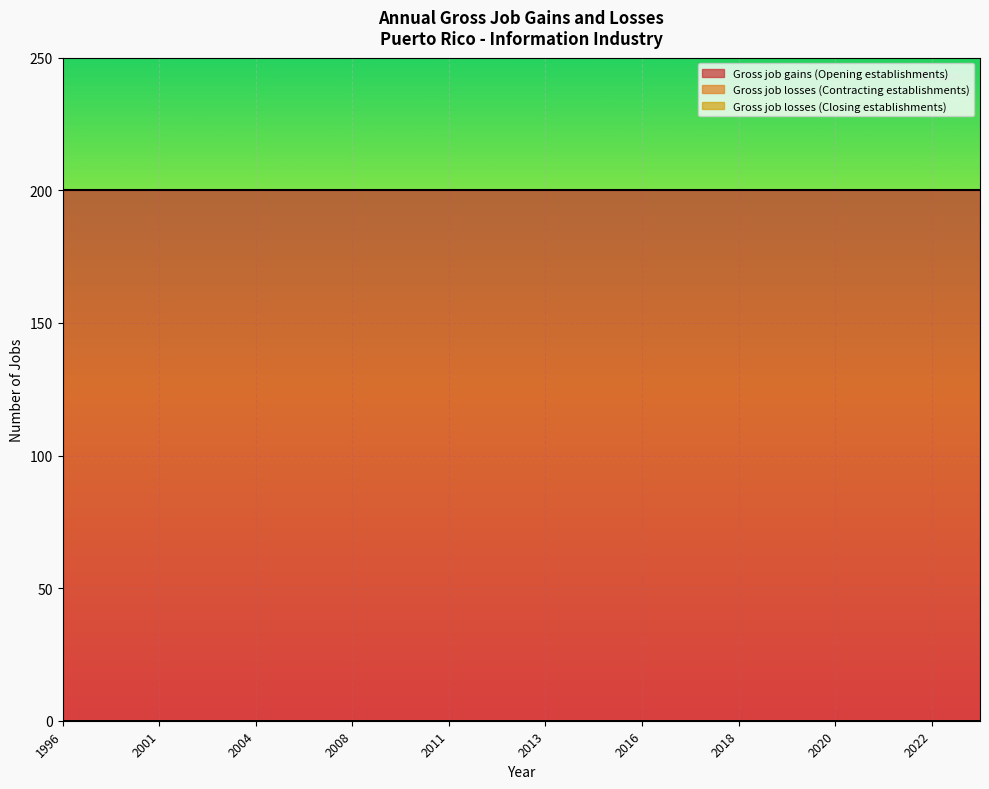

Which series changed the most between 2013 and 2017?

Gross job gains (Opening establishments)